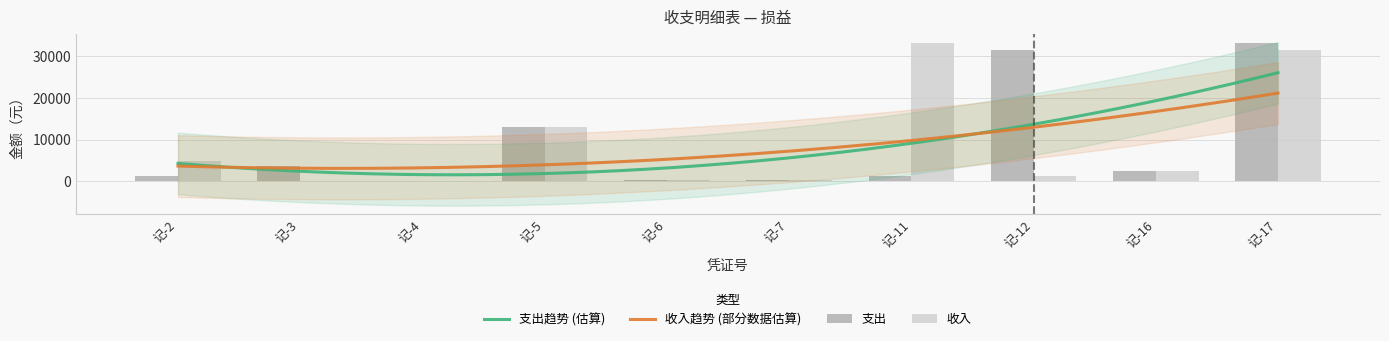

Which series changed the most between 记-2 and 记-6?

收入